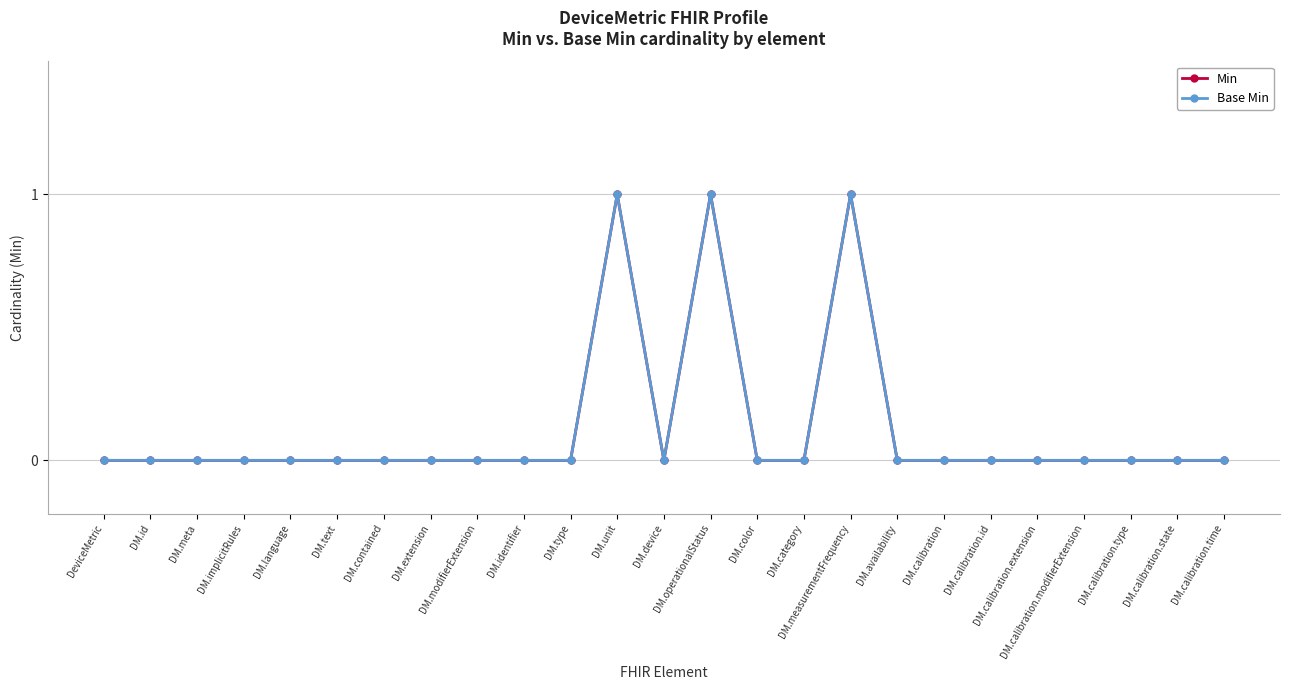

Is this an area chart (filled region under the line)?

No